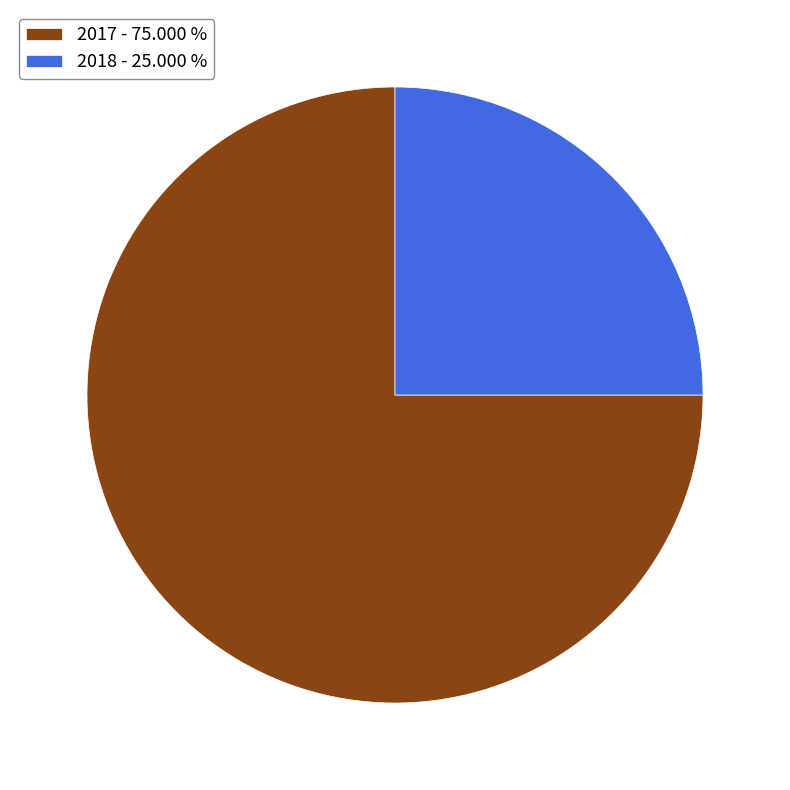

Which has a higher value, 2017 - 75.000 % or 2018 - 25.000 %?

2017 - 75.000 %